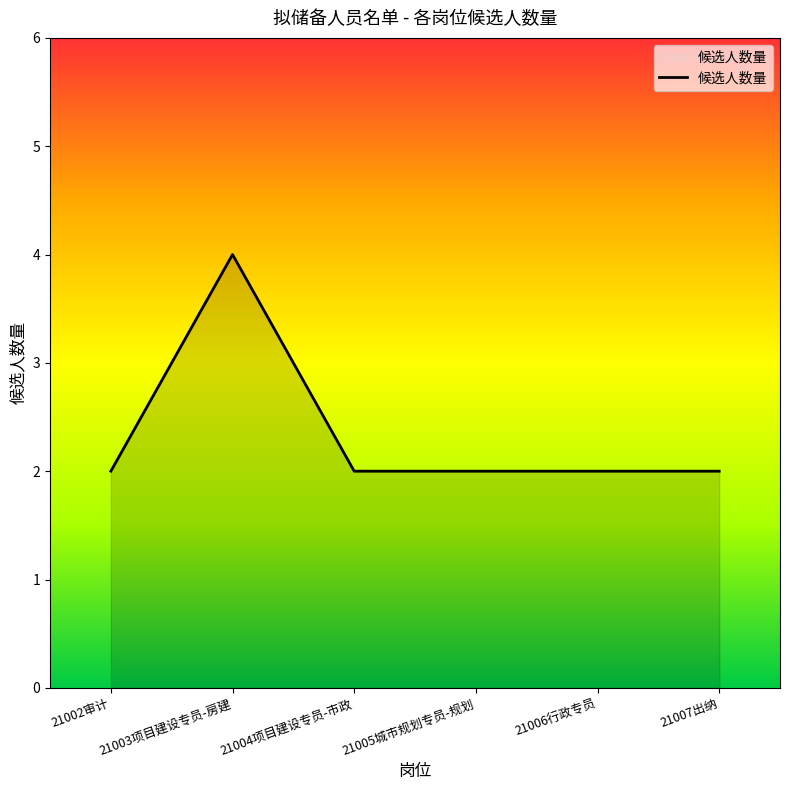

Count the number of categories in the chart.

6